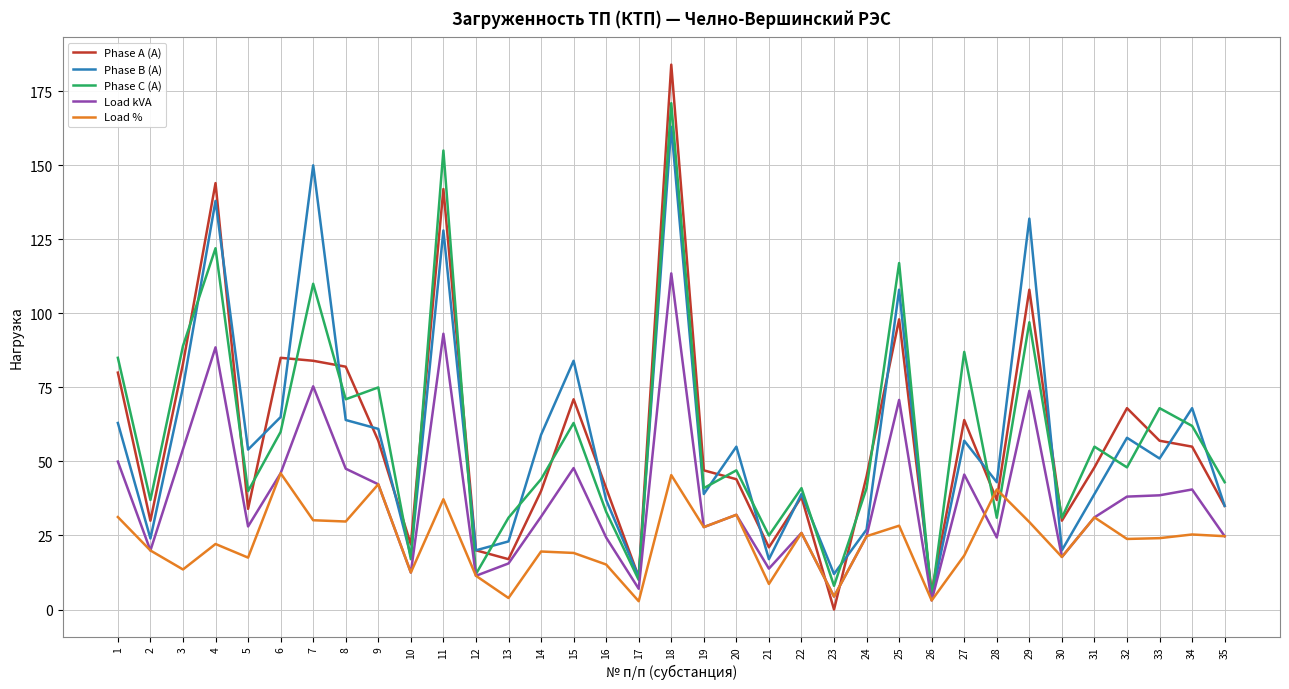

Is it true that Phase A (A) equals 58.5 at 14?

False